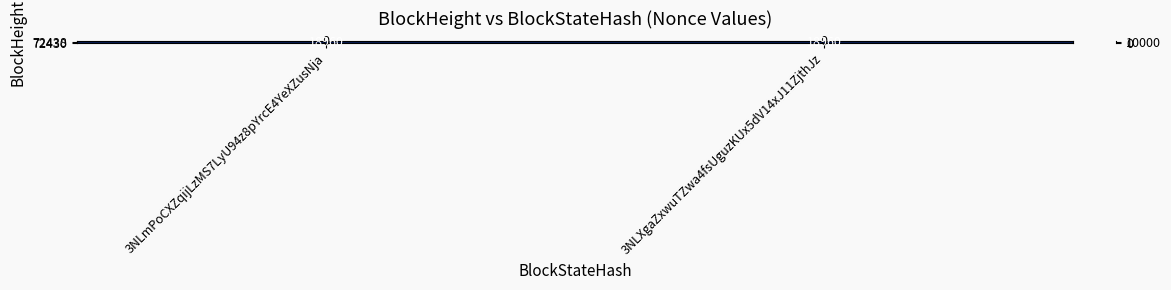

True or false: 72438 has a value of 0 at 3NLmPoCXZqijLzMS7LyU94z8pYrcE4YeXZusNja.

True